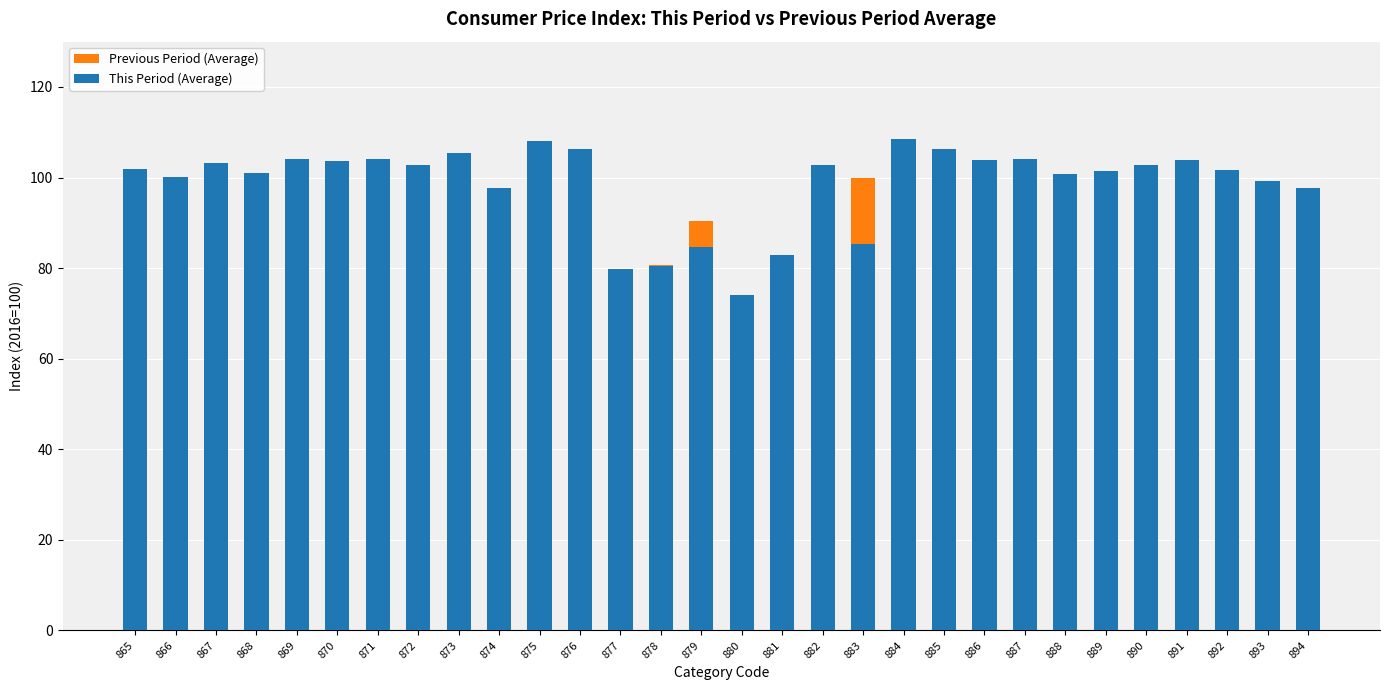

What is the value of the Previous Period (Average) bar at the 10th from the left?

92.0